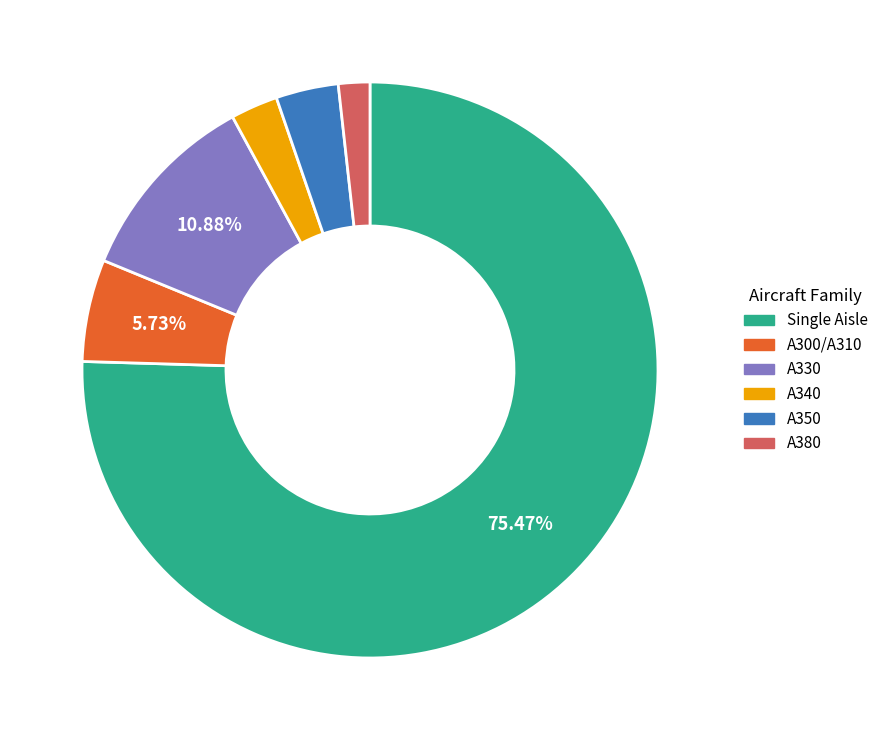

Between A380 and A300/A310, which is larger?

A300/A310